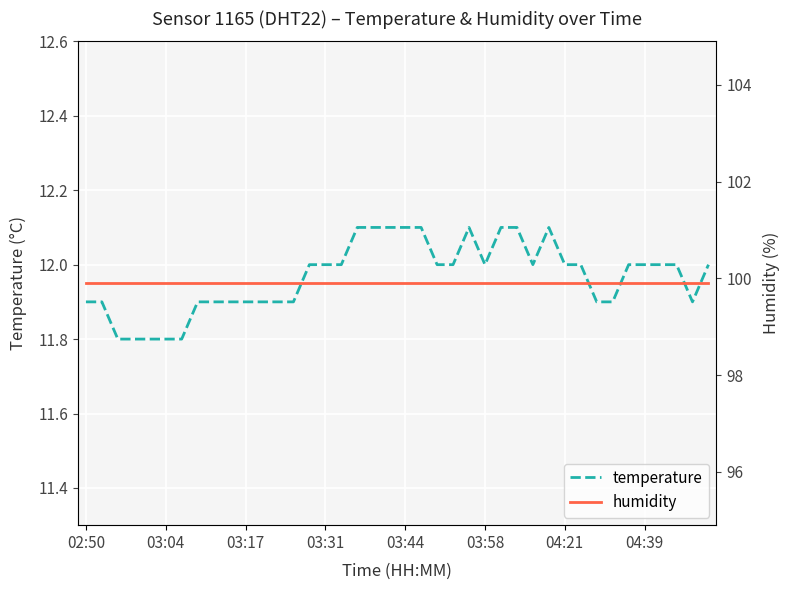

In temperature, how many points are lower than both neighbors (excluding endpoints)?

3